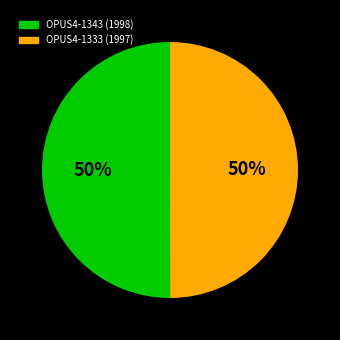

Approximately how many times larger is the value at OPUS4-1343 (1998) compared to OPUS4-1333 (1997)?

1.0